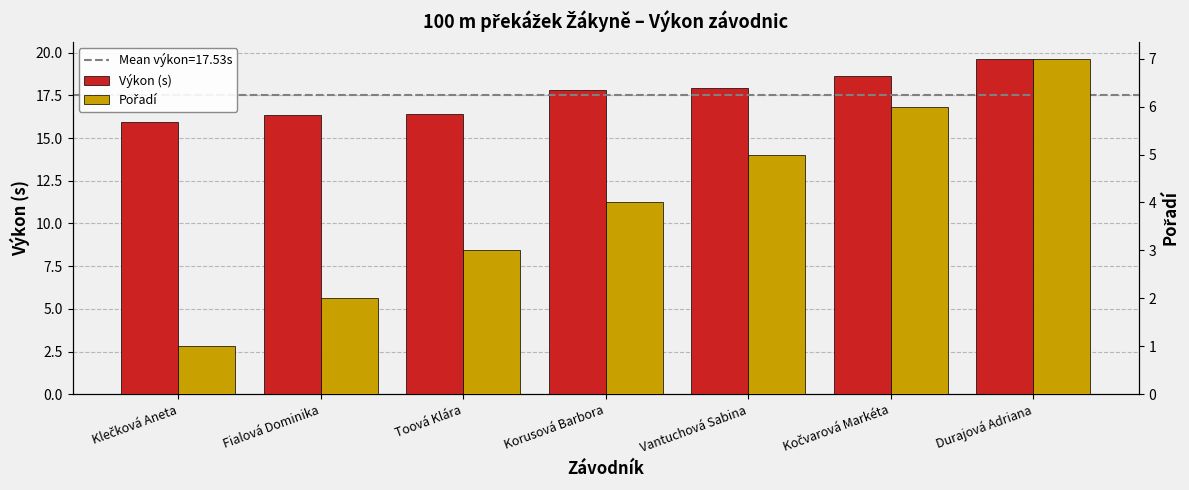

What is the difference between the Výkon (s) values at Vantuchová Sabina and Fialová Dominika?

1.6